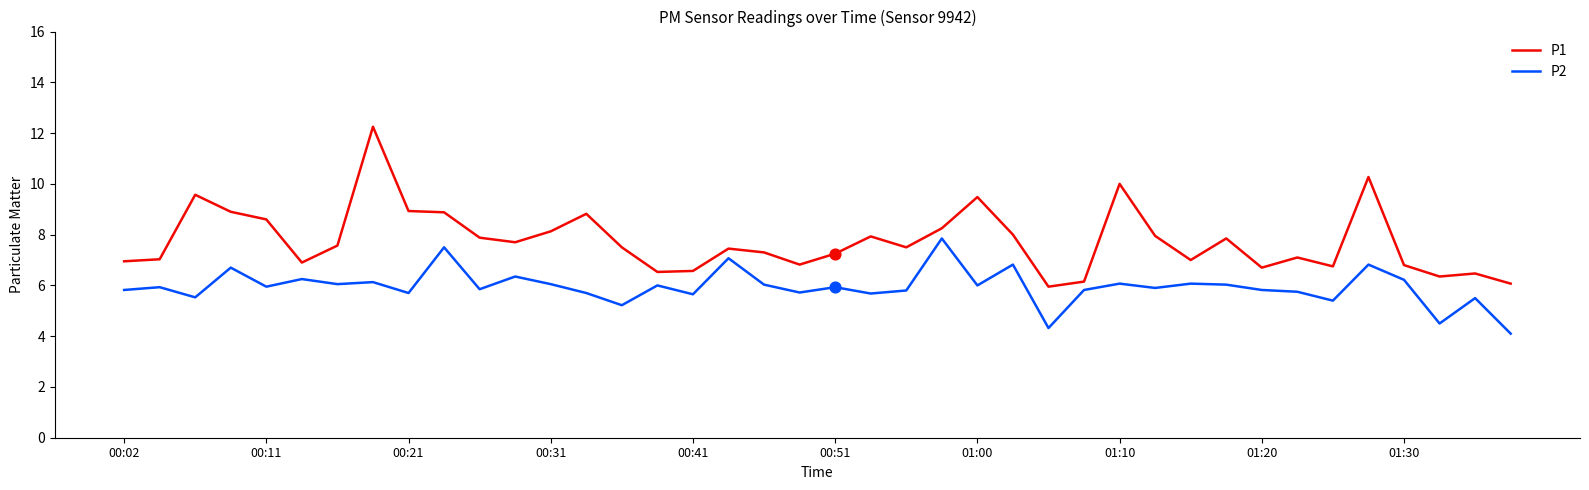

Which series has the largest range (max minus min)?

P1